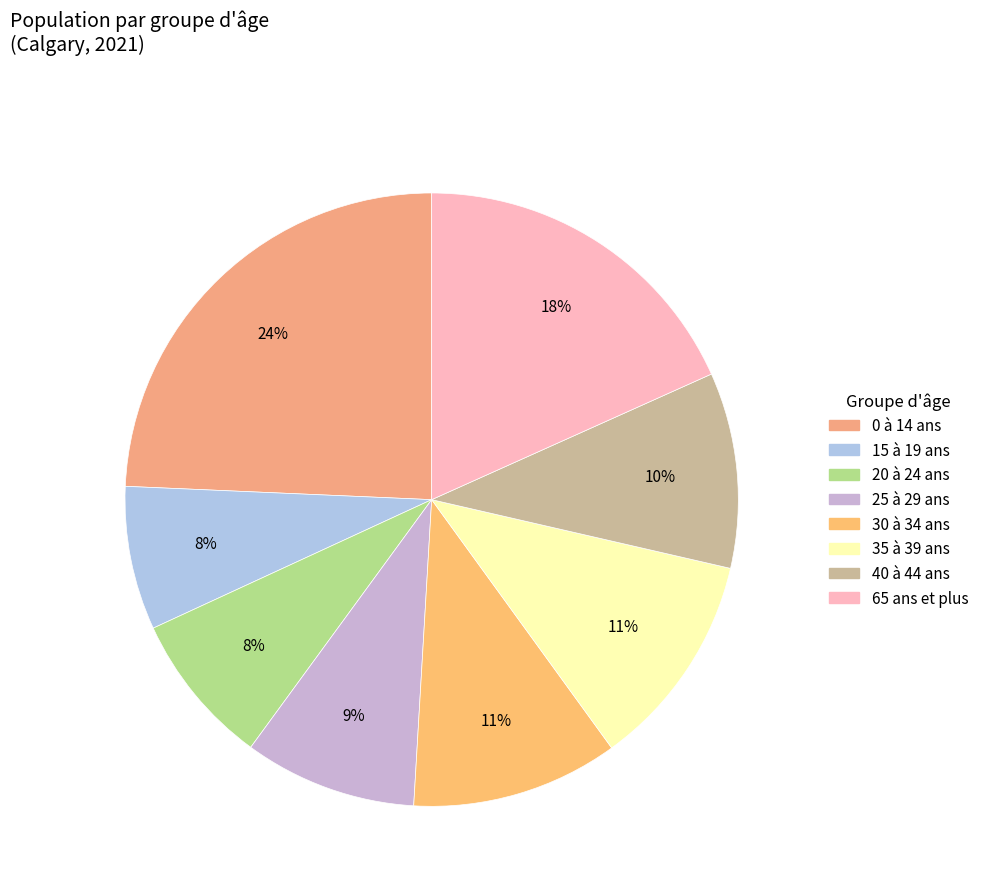

What percentage is the 30 à 34 ans slice, to the nearest percent?

11%